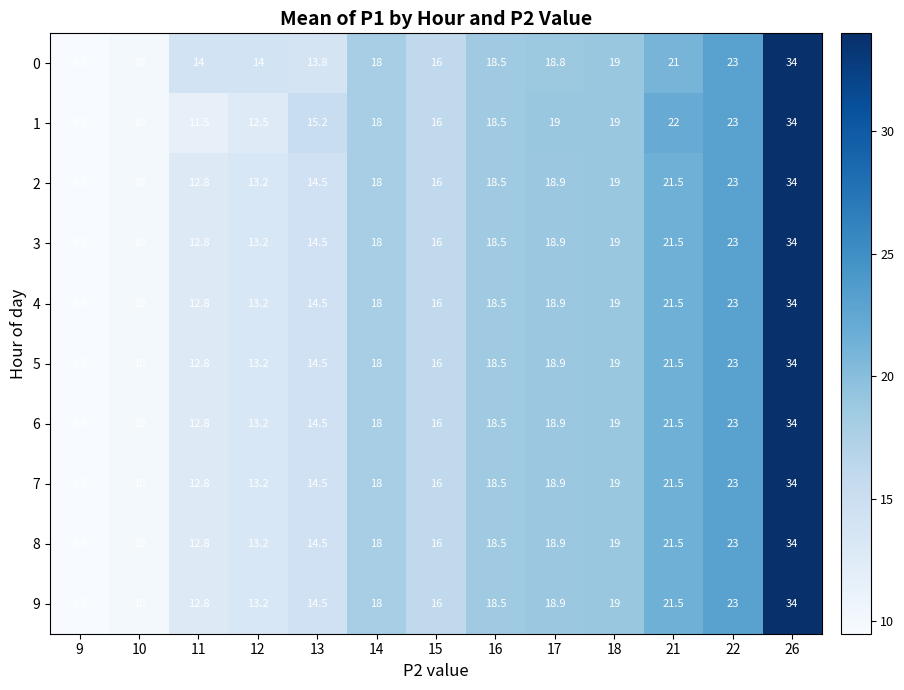

Is the value of 0 at 10 greater than the value of 3 at 16?

No